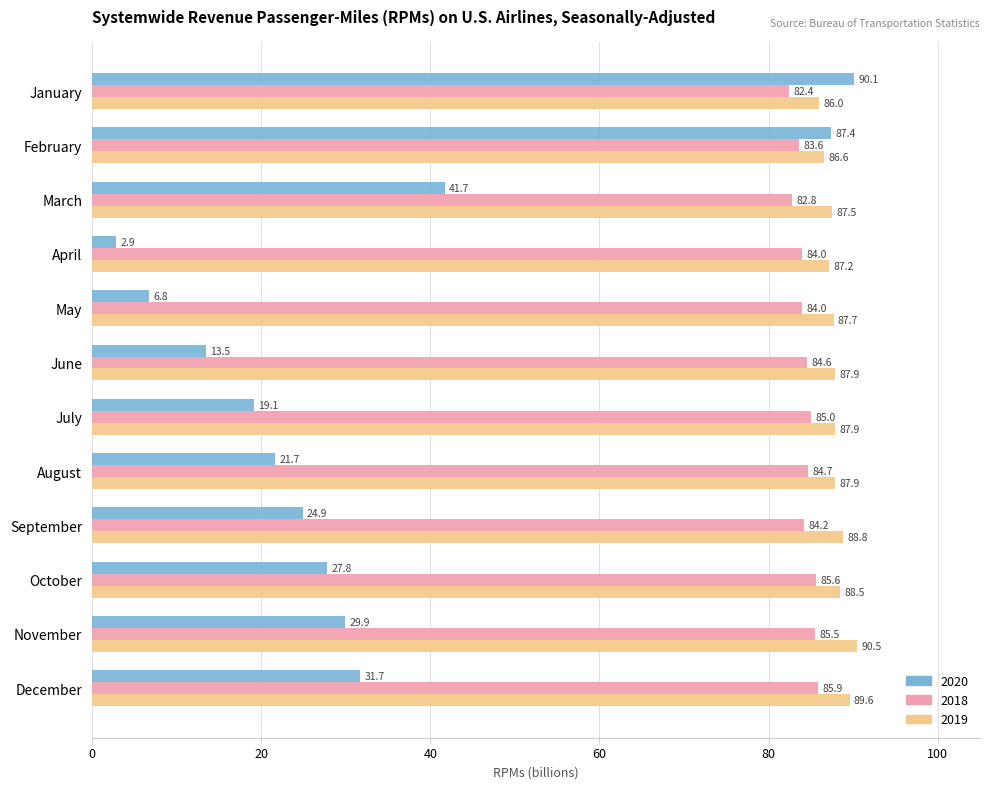

What is the sum of all 2018 values?

1012.3